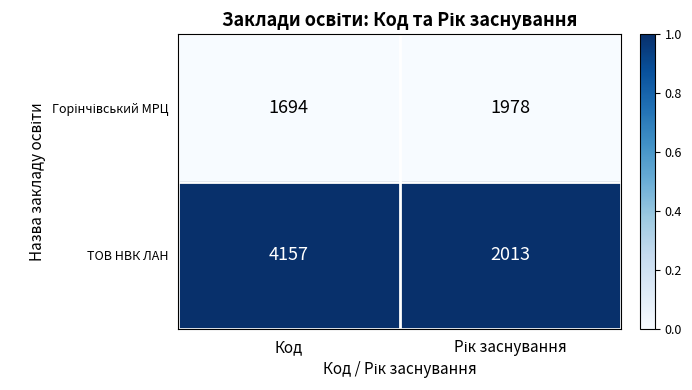

What is the spread (max minus min) of values at Код?

2463